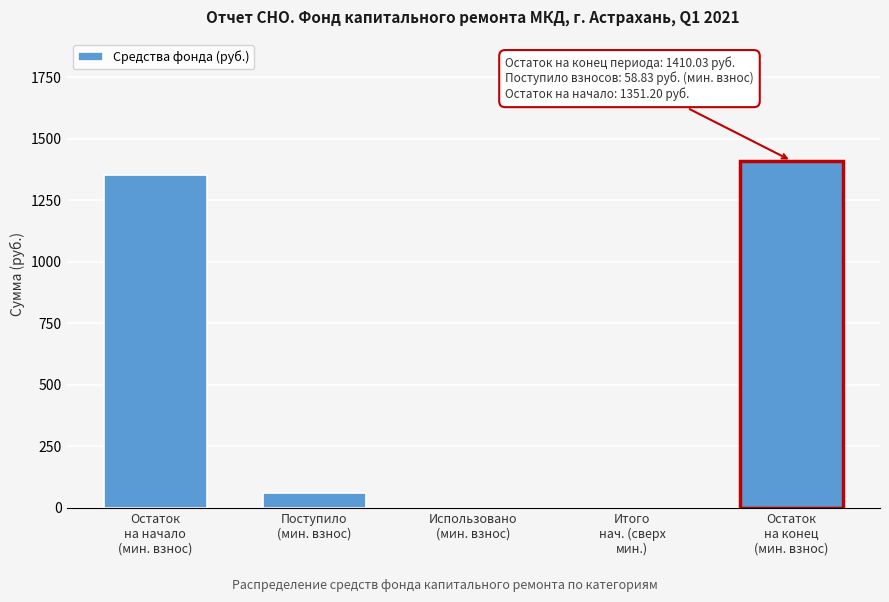

What is the sum of all values?

2820.1